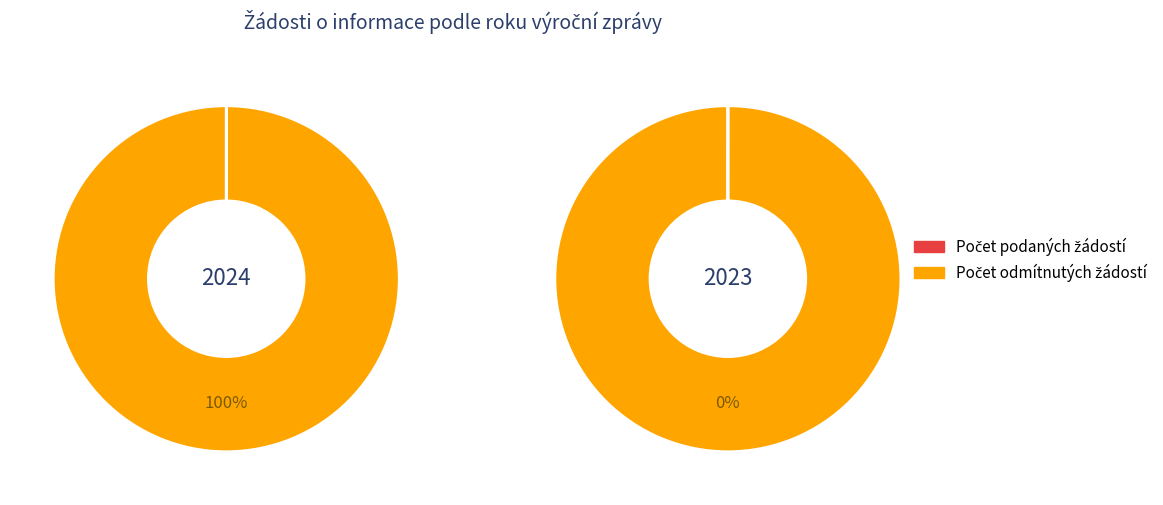

Which series has the widest spread of values?

Počet podaných žádostí o informace